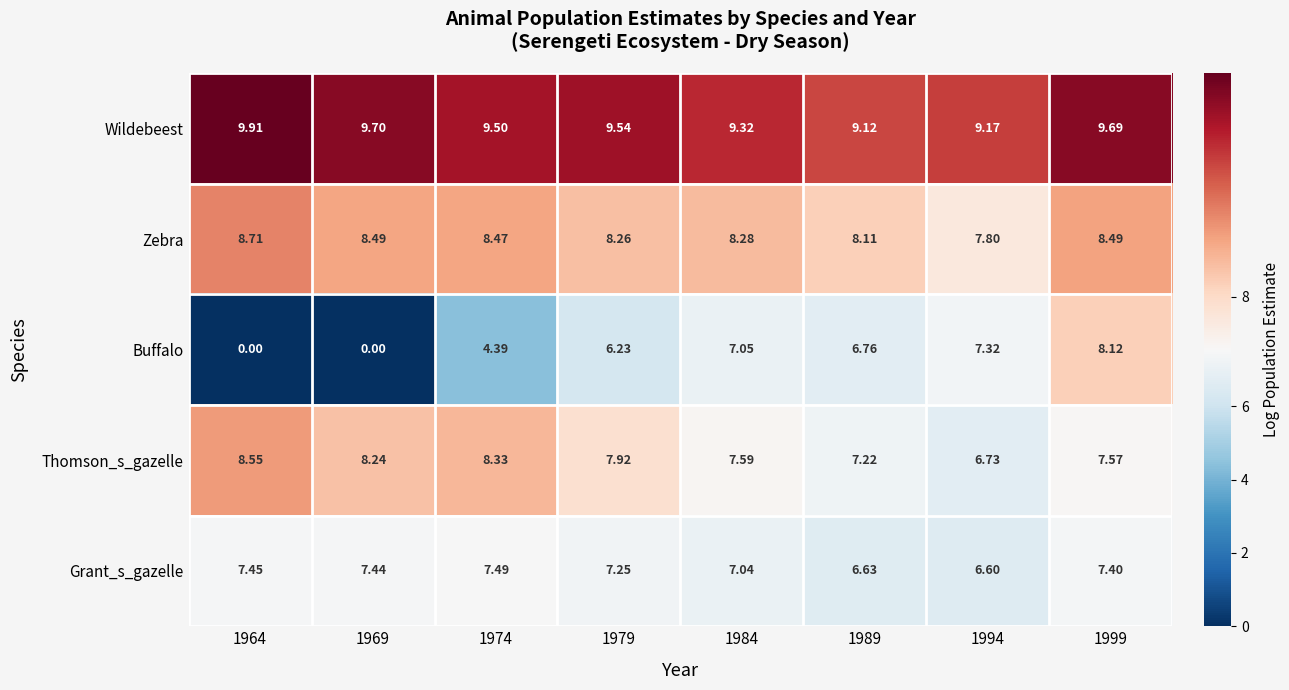

Which series has the largest total across all categories?

Wildebeest